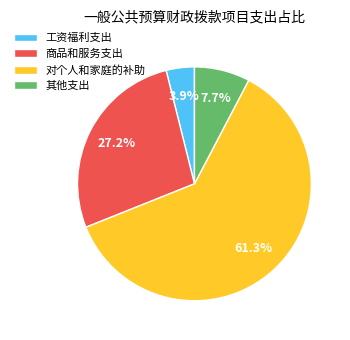

Approximately how many times larger is the value at 对个人和家庭的补助 compared to 其他支出?

8.0